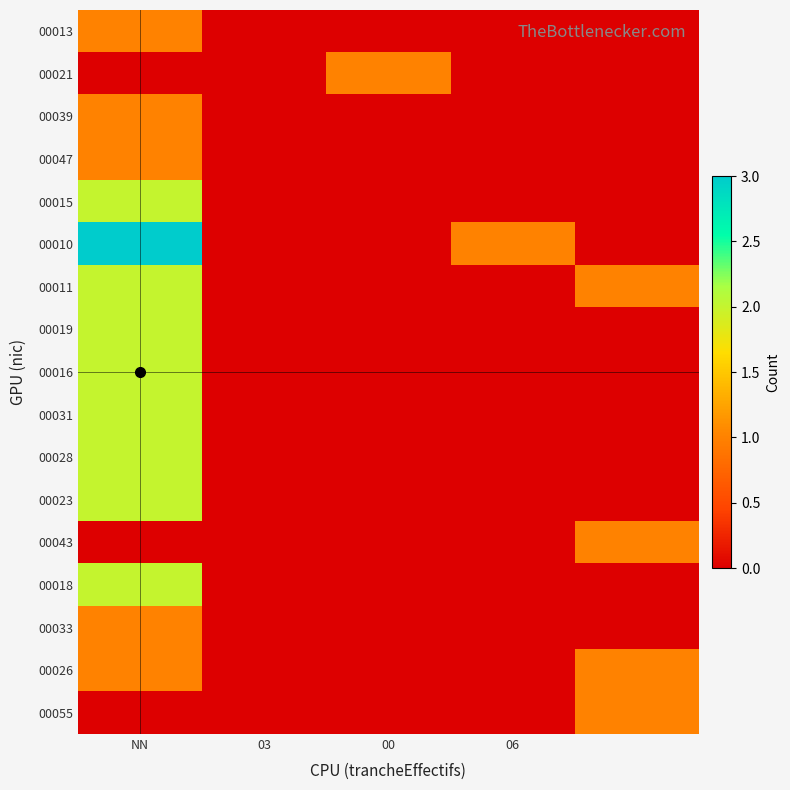

Count the number of data series in this chart.

17